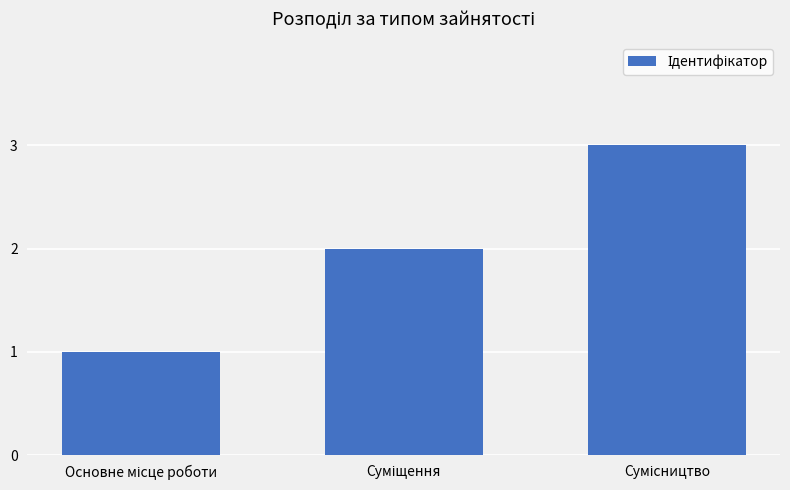

What is the sum of all values?

6